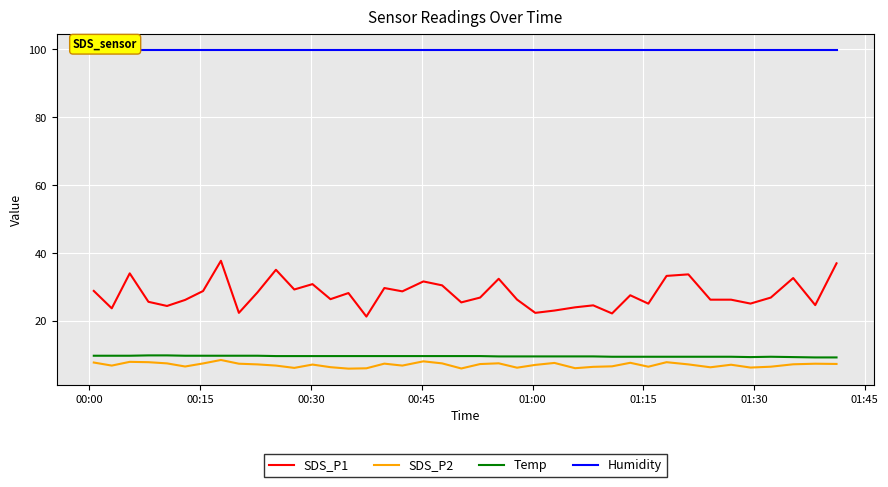

True or false: SDS_P2 and SDS_P1 intersect in this chart.

False